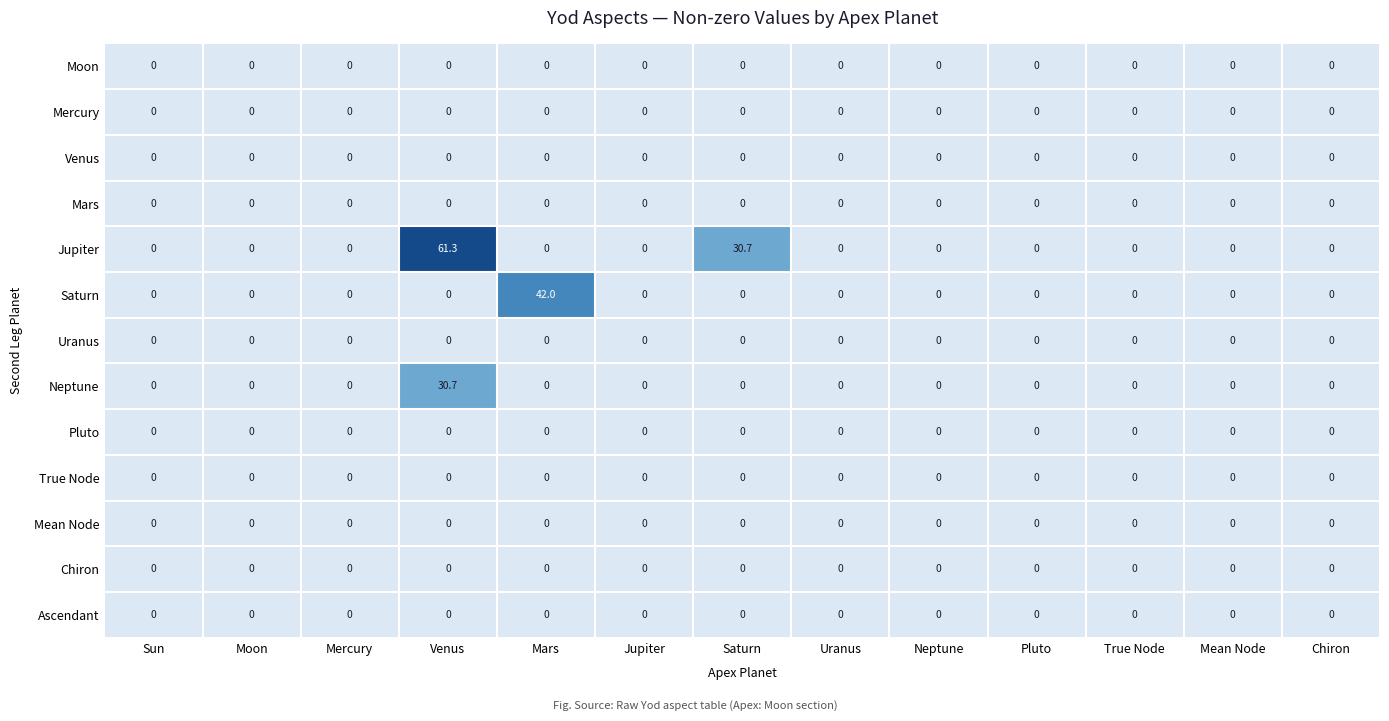

Which series has the largest total across all categories?

Jupiter